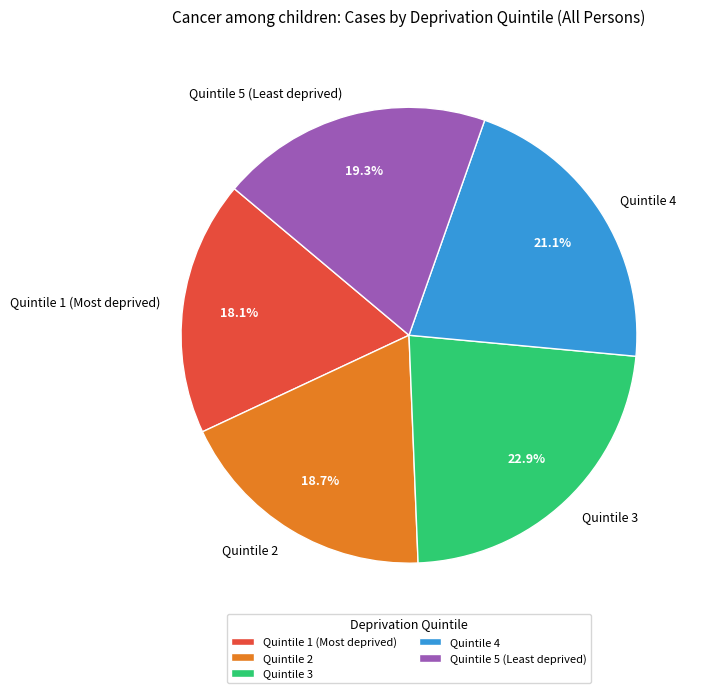

Does any single category account for the majority?

No